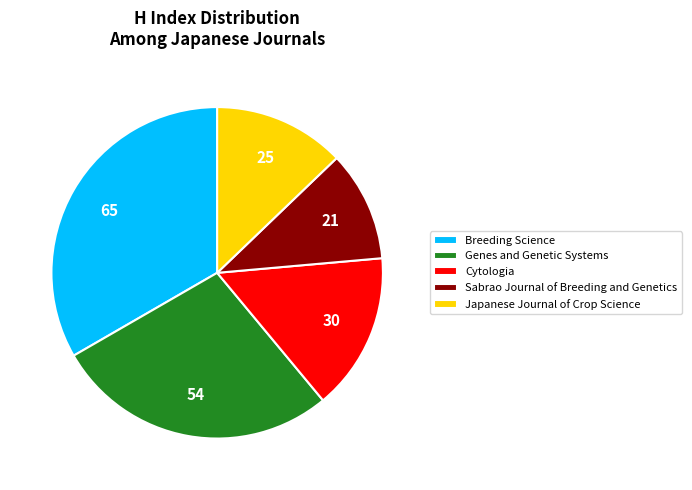

Is there a majority slice in this chart?

No